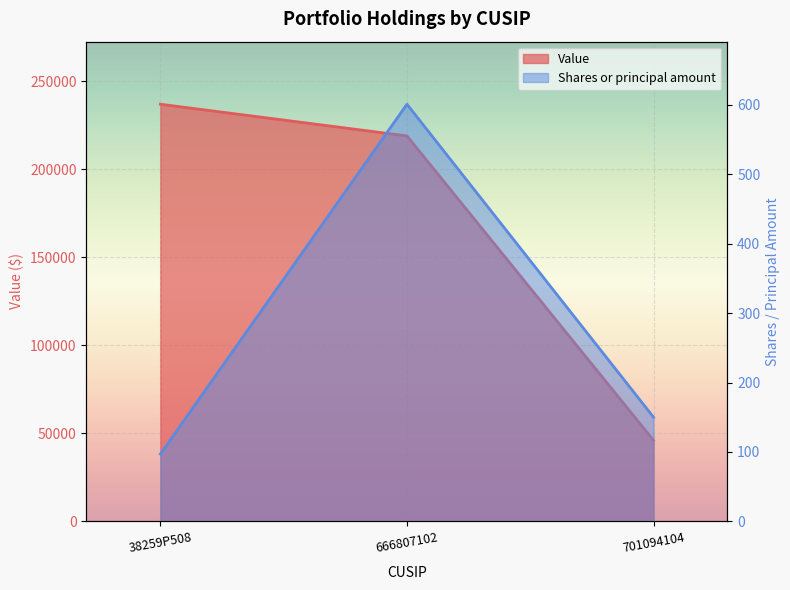

Which series has the widest spread of values?

Value